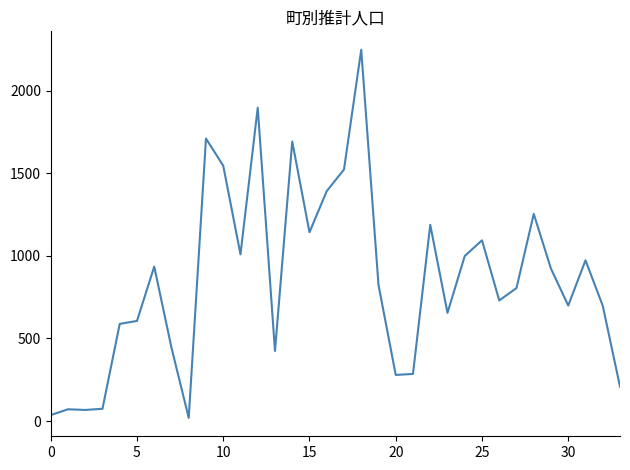

What is the sum of all values?

29037